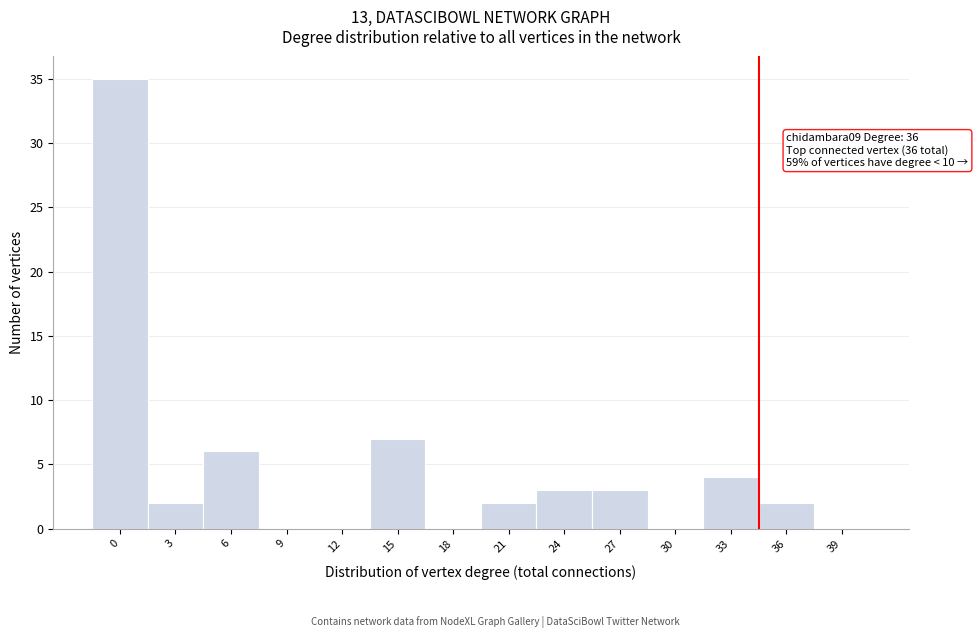

Reading left to right, extract all data points from this chart.

0=35	3=2	6=6	9=0	12=0	15=7	18=0	21=2	24=3	27=3	30=0	33=4	36=2	39=0